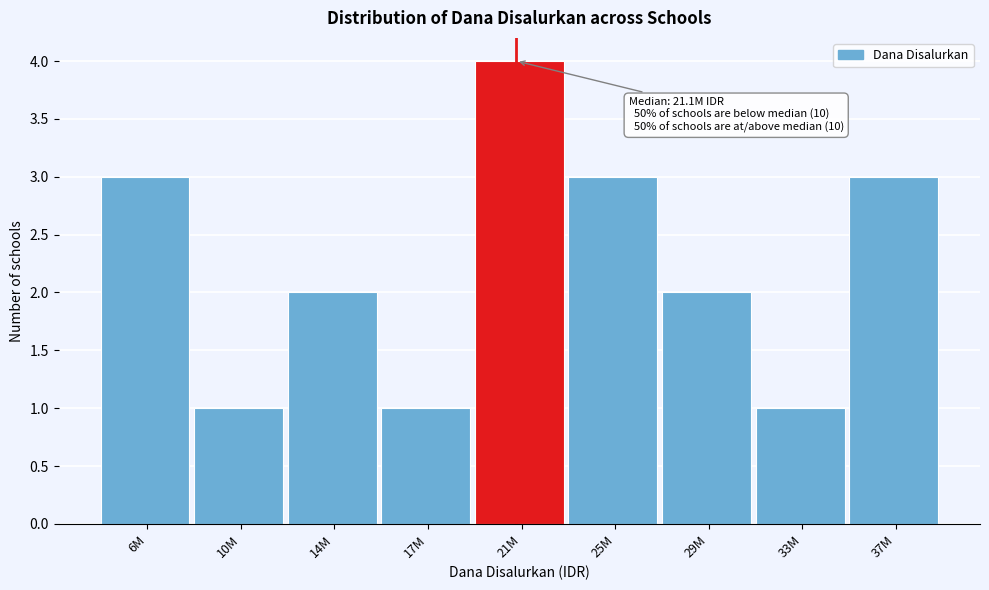

Reading right to left, what are all the values shown in this chart?

3	1	2	3	4	1	2	1	3